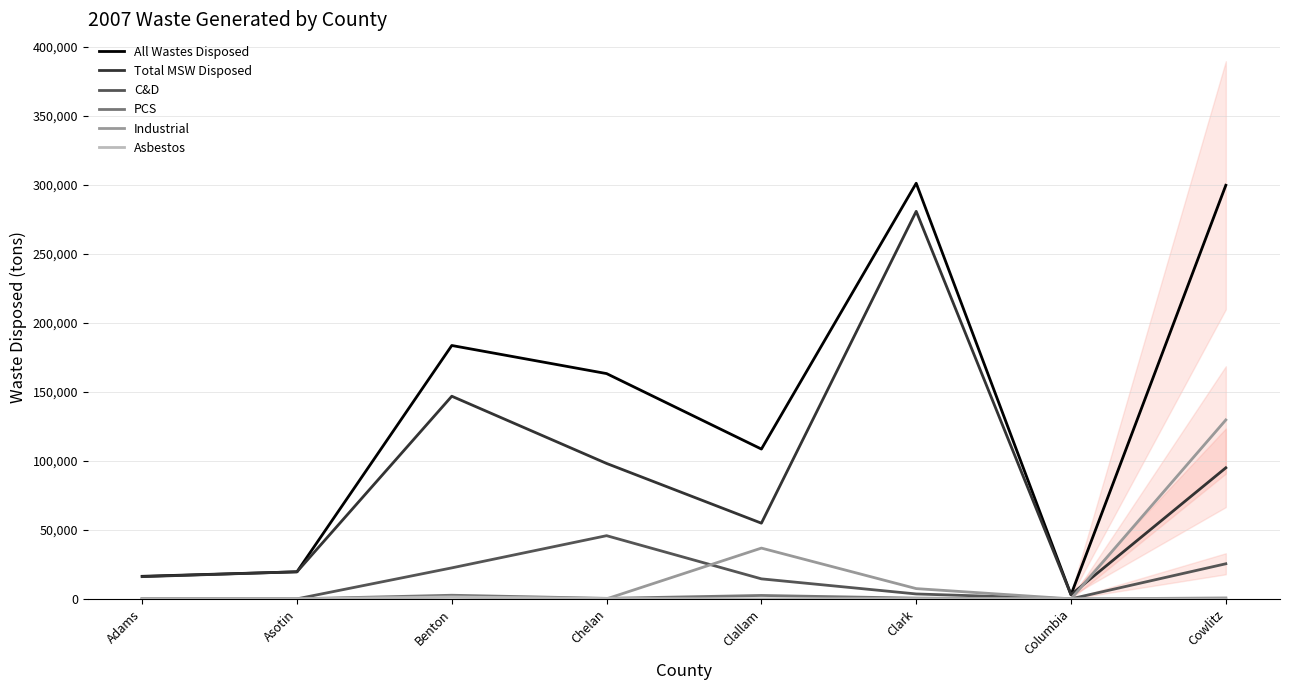

How many series are shown in this chart?

6